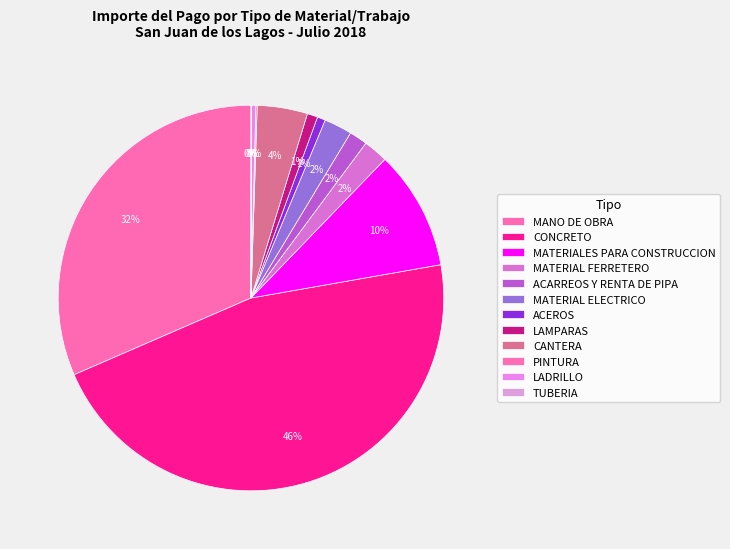

The MANO DE OBRA slice represents 22% of the pie. True or false?

False